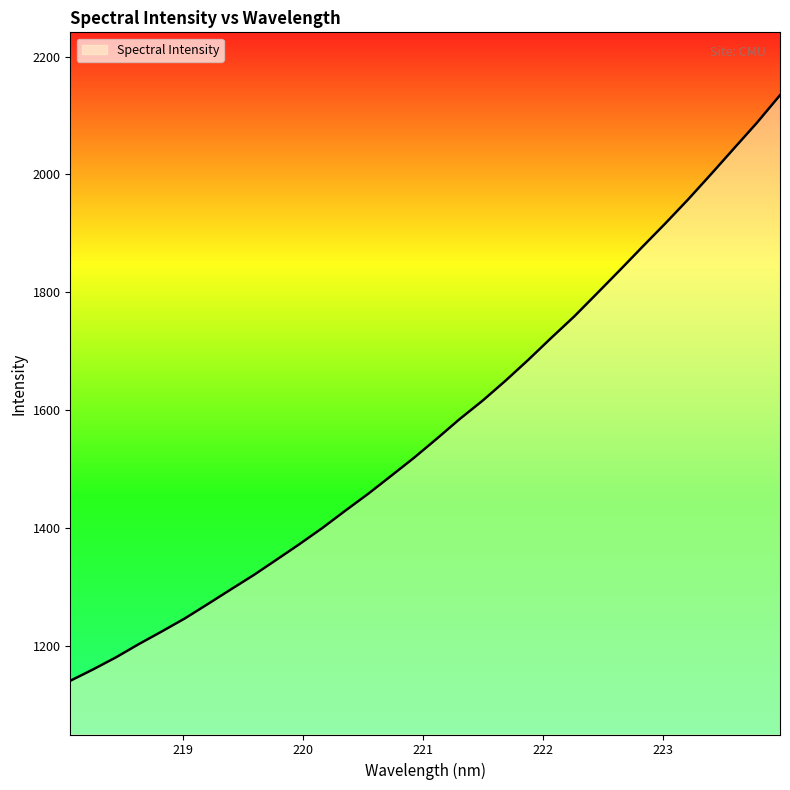

What is the greatest value displayed?

2134.6